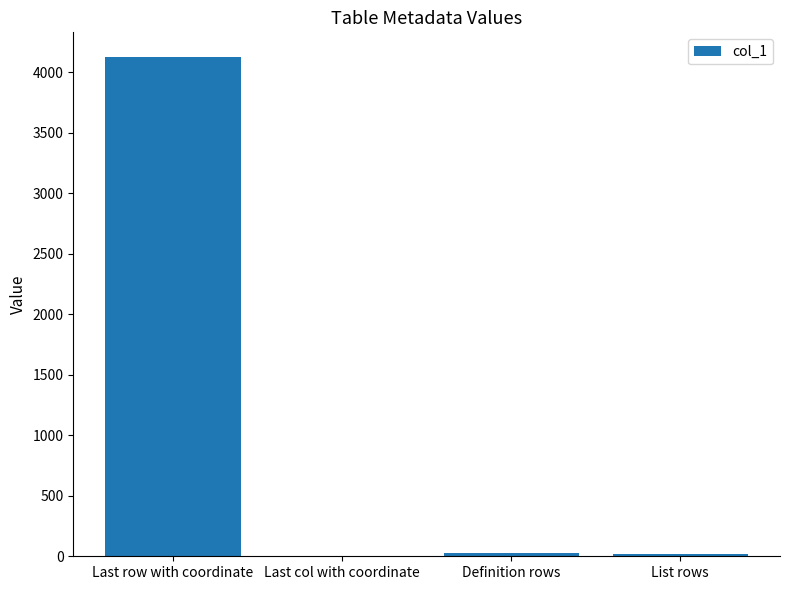

The chart shows a value of 6947 at Last row with coordinate. True or false?

False